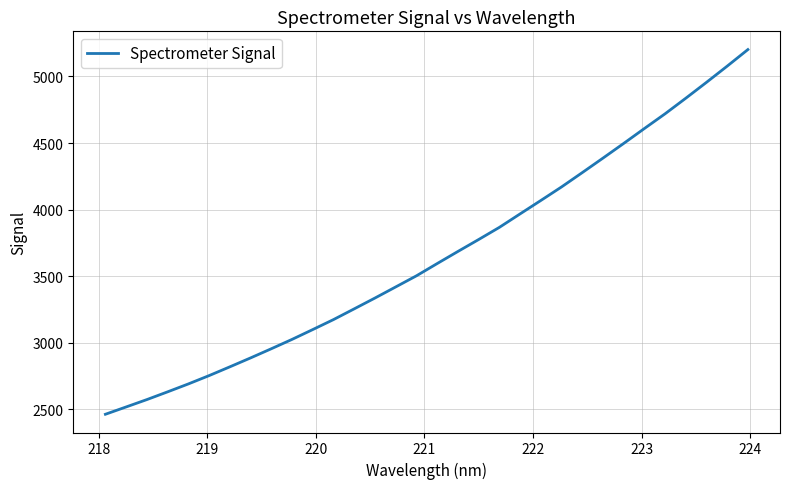

What is the difference between the maximum and minimum values?

2737.5